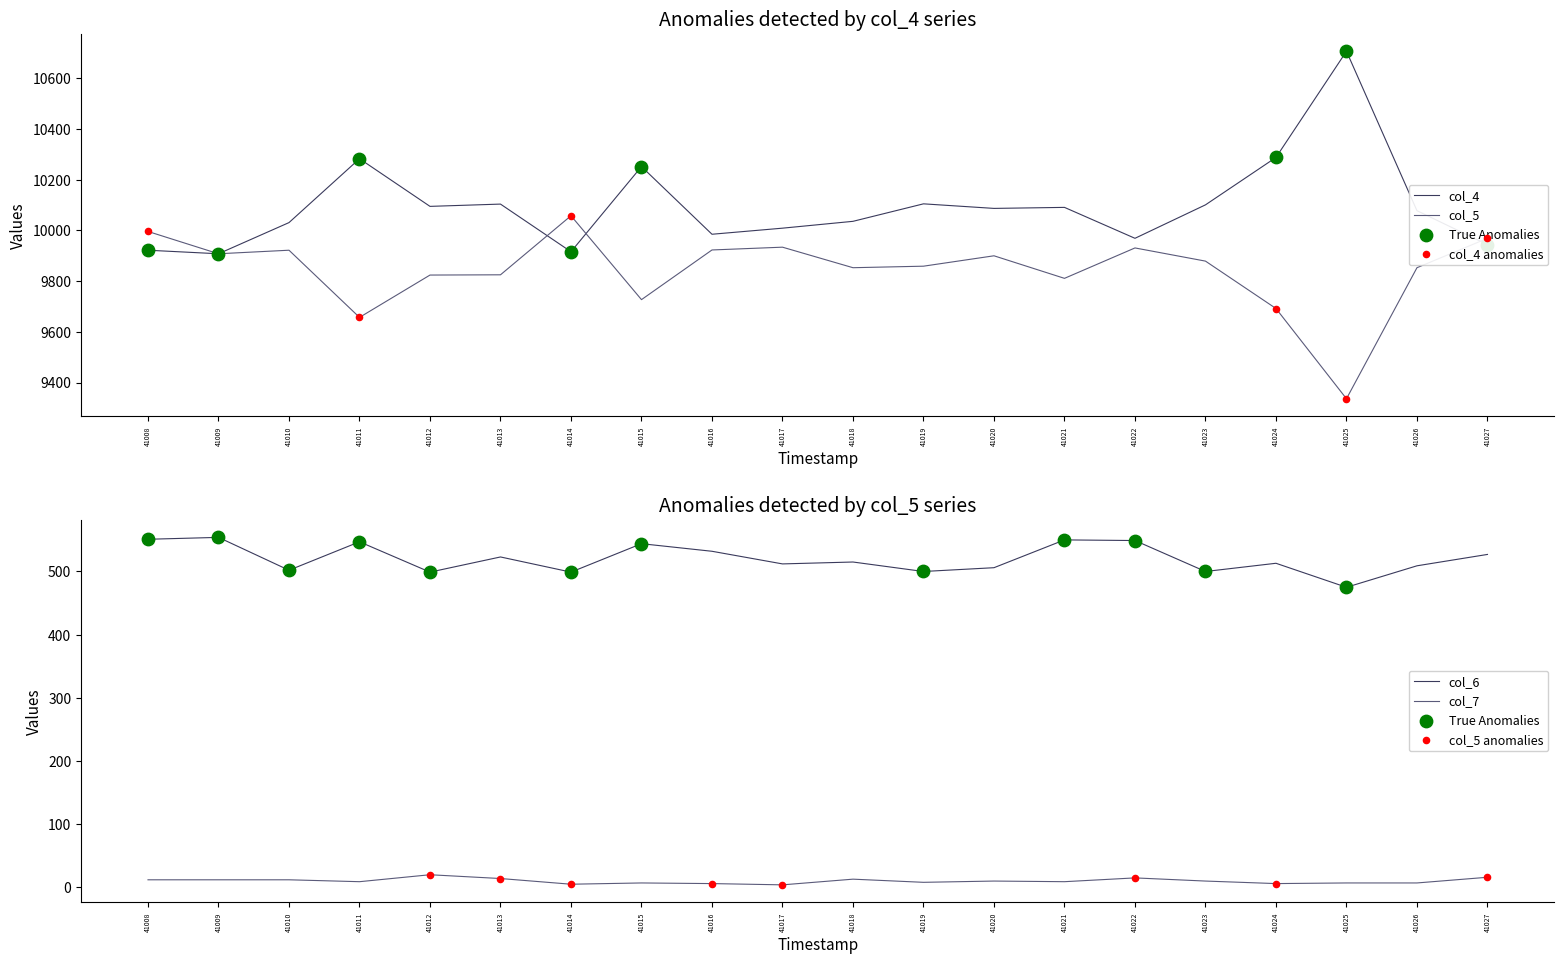

What are all the series names shown in the legend?

col_4, col_5, col_6, col_7